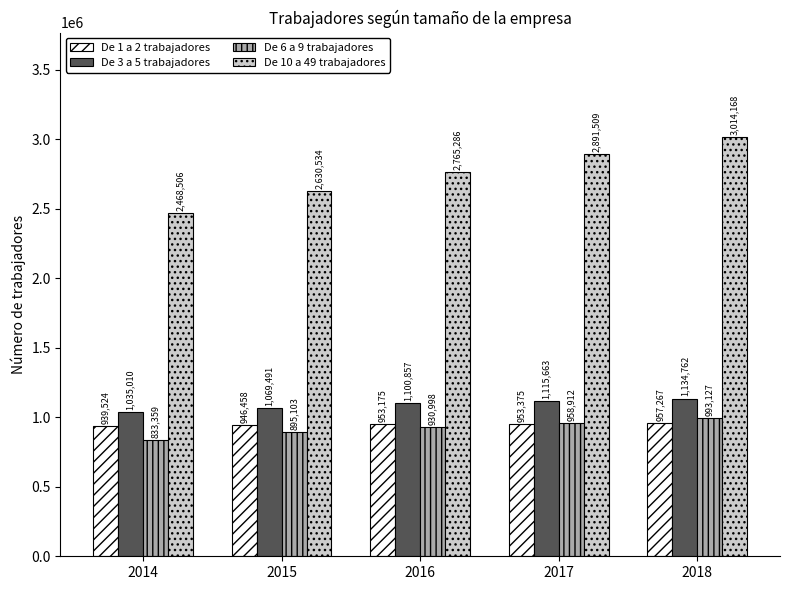

Is it true that De 6 a 9 trabajadores equals 1603106 at 2018?

False